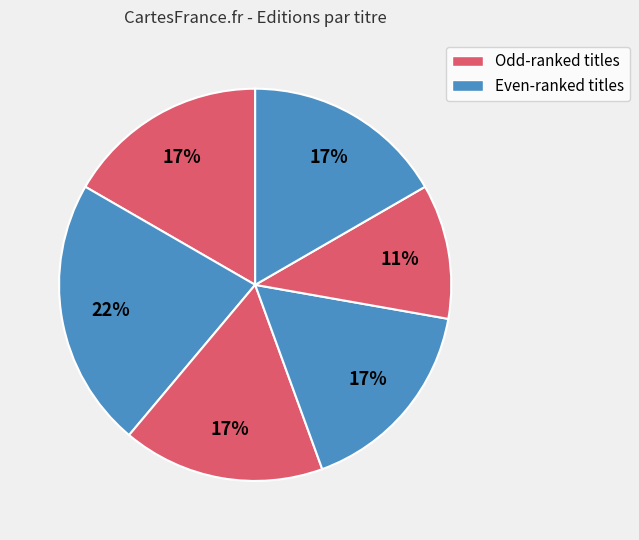

How many segments does this pie chart have?

6